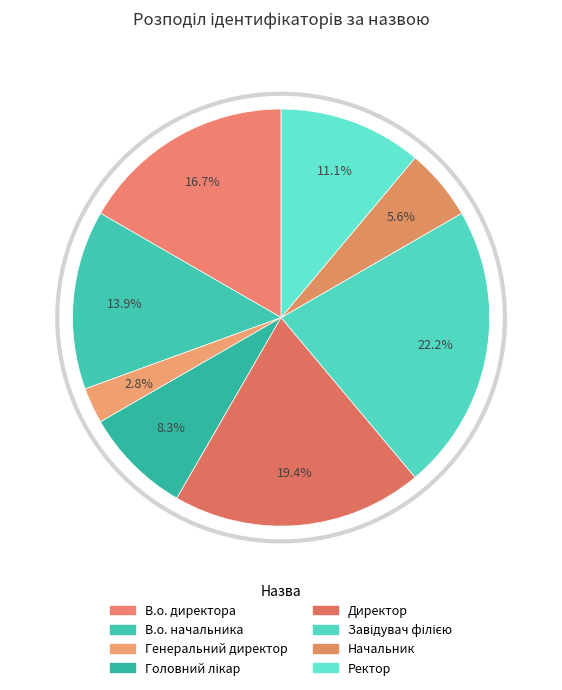

Which category has the biggest portion of the pie?

Завідувач філією